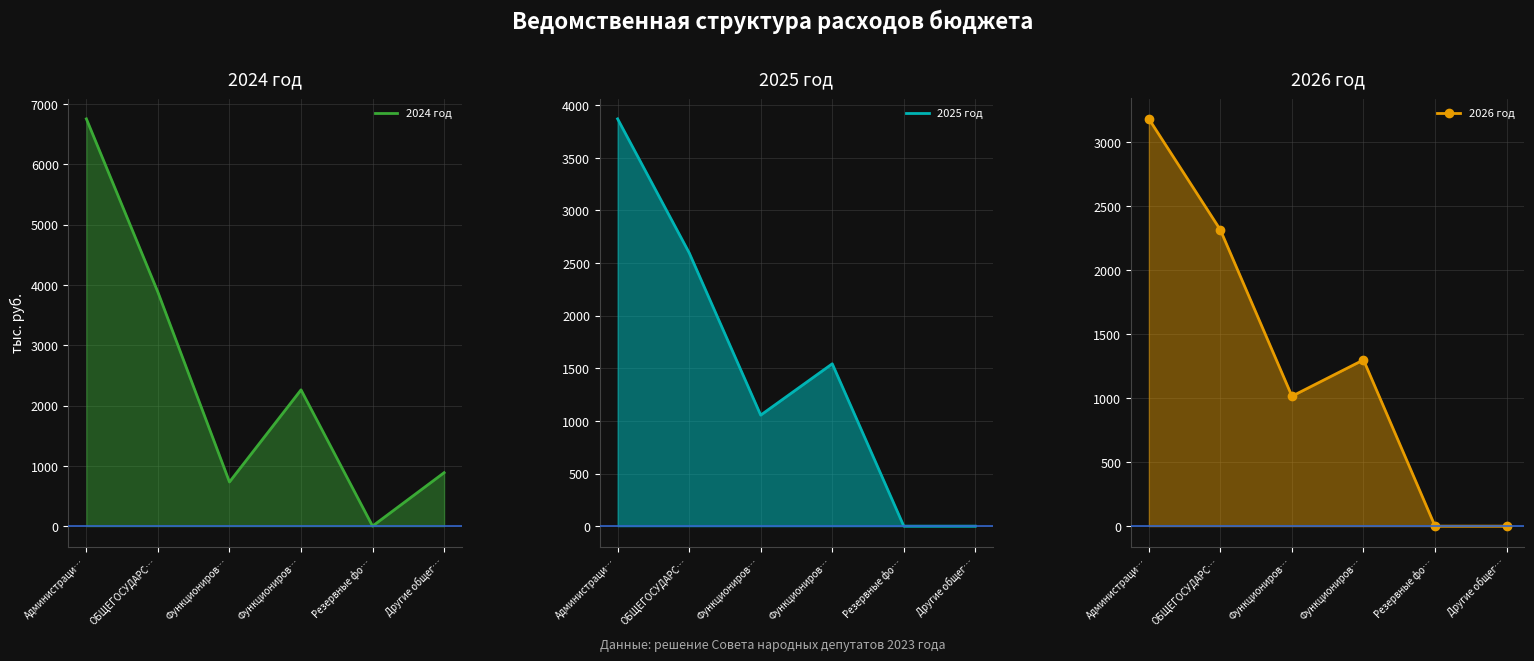

Reading left to right, list all the values displayed in this chart.

2024 год: Администраци…=6754.0	ОБЩЕГОСУДАРС…=3879.5	Функциониров…=732.0	Функциониров…=2260.0	Резервные фо…=1.0	Другие общег…=886.5
2025 год: Администраци…=3870.6	ОБЩЕГОСУДАРС…=2597.9	Функциониров…=1055.0	Функциониров…=1542.9	Резервные фо…=0.0	Другие общег…=0.0
2026 год: Администраци…=3184.6	ОБЩЕГОСУДАРС…=2316.0	Функциониров…=1016.0	Функциониров…=1300.0	Резервные фо…=0.0	Другие общег…=0.0